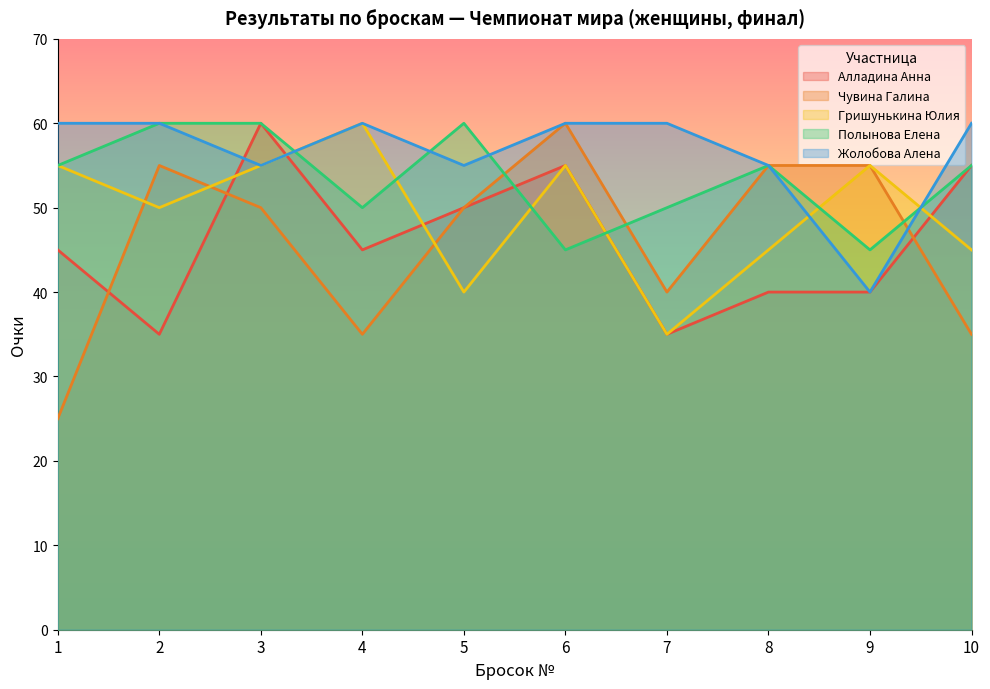

Reading left to right, list all the values displayed in this chart.

Алладина Анна: 1=45	2=35	3=60	4=45	5=50	6=55	7=35	8=40	9=40	10=55
Чувина Галина: 1=25	2=55	3=50	4=35	5=50	6=60	7=40	8=55	9=55	10=35
Гришунькина Юлия: 1=55	2=50	3=55	4=60	5=40	6=55	7=35	8=45	9=55	10=45
Полынова Елена: 1=55	2=60	3=60	4=50	5=60	6=45	7=50	8=55	9=45	10=55
Жолобова Алена: 1=60	2=60	3=55	4=60	5=55	6=60	7=60	8=55	9=40	10=60